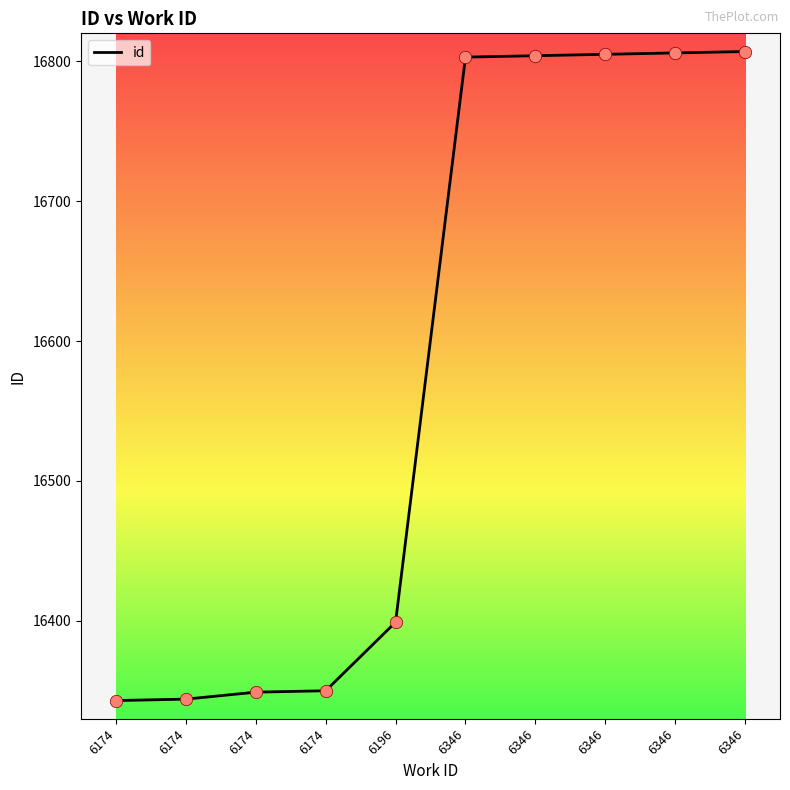

What is the change in value from 6174 to 6346?

+462